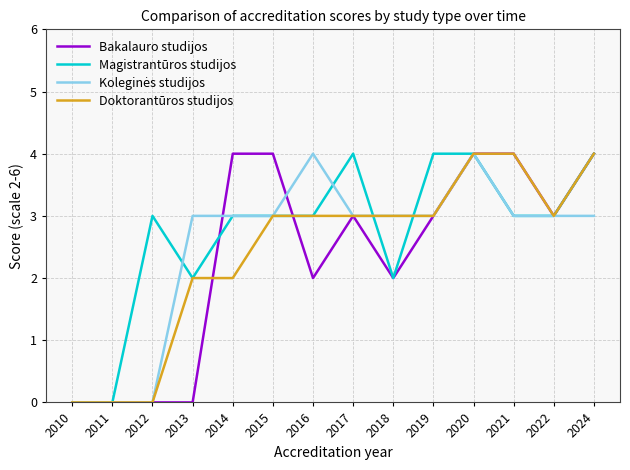

At which category is the sum across all series the highest?

2020